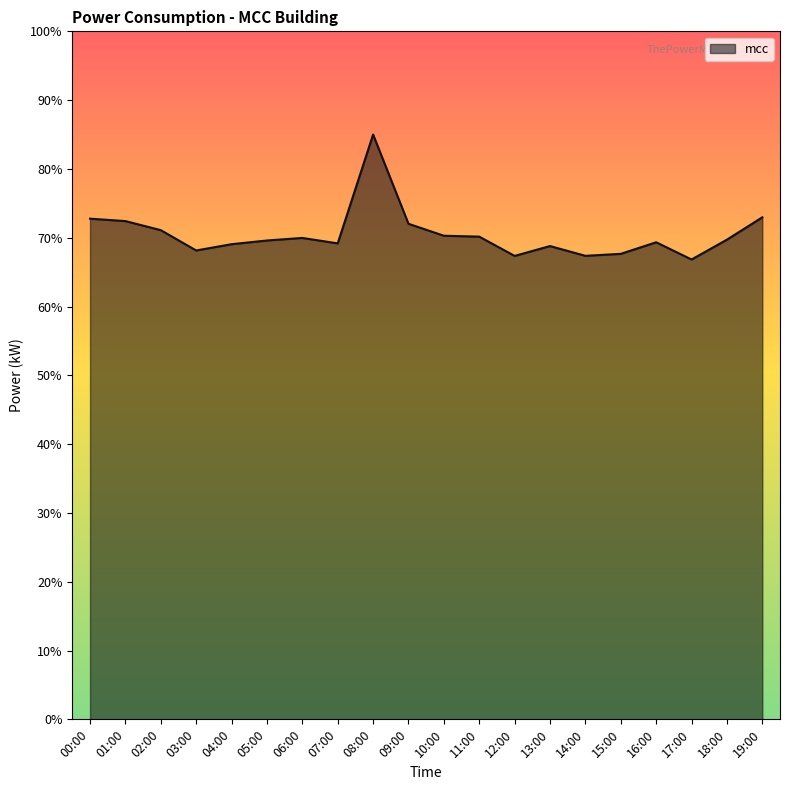

Where is the first local minimum?

03:00